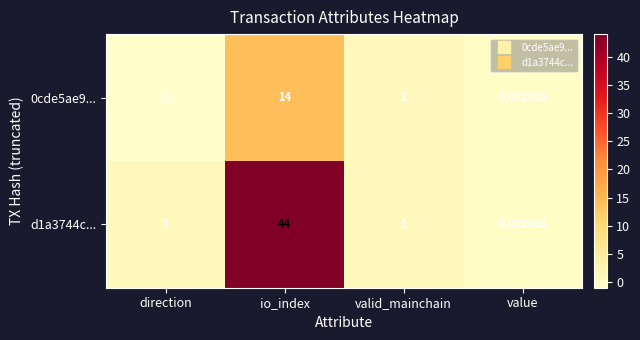

List the labels in order of 0cde5ae9... value, largest first.

io_index, valid_mainchain, value, direction